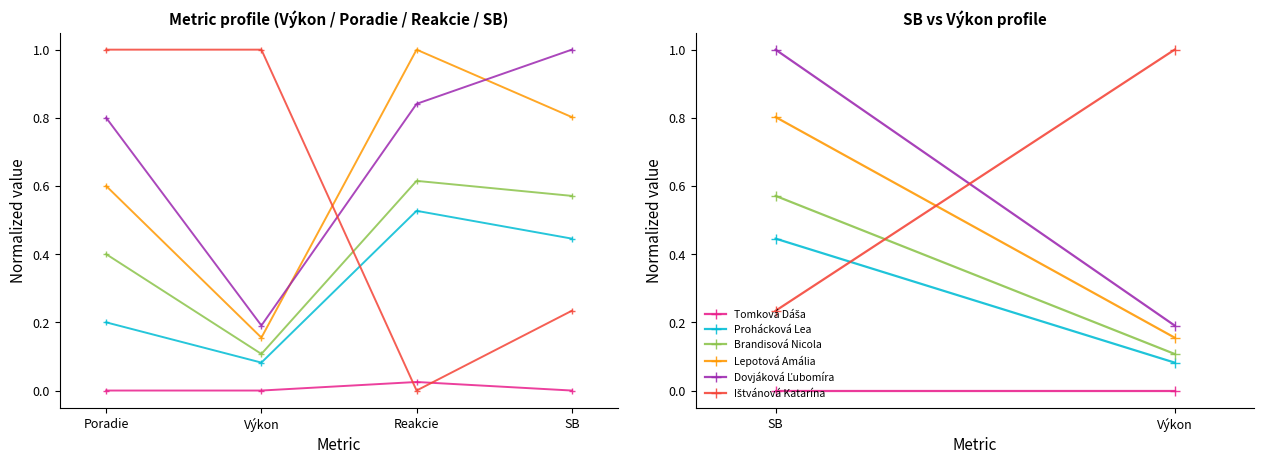

What is the total value across all series at Výkon?

1.5